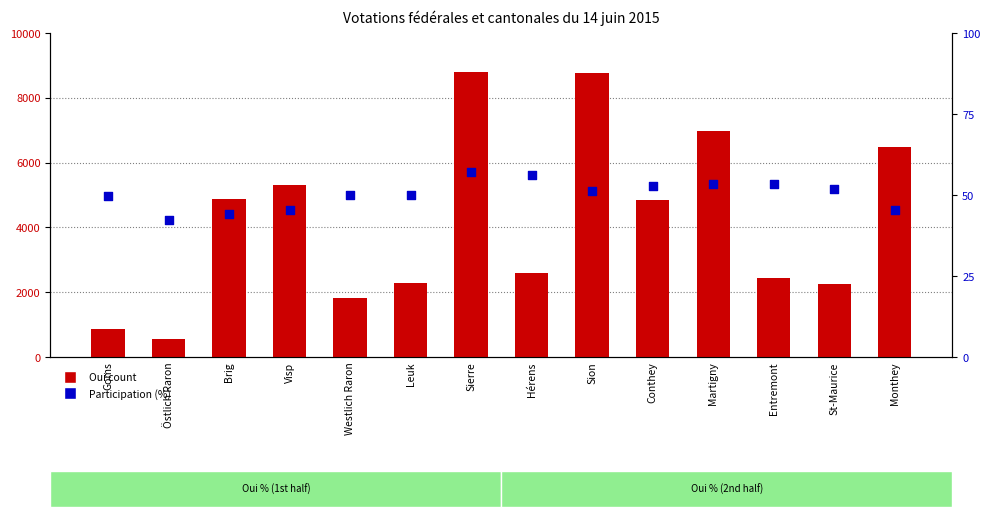

At which category is the sum across all series the highest?

Sierre